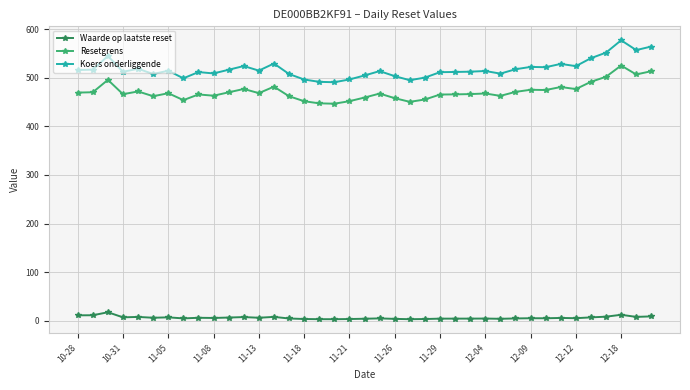

What is the value of the Koers onderliggende point at the 12th from the left?

524.0